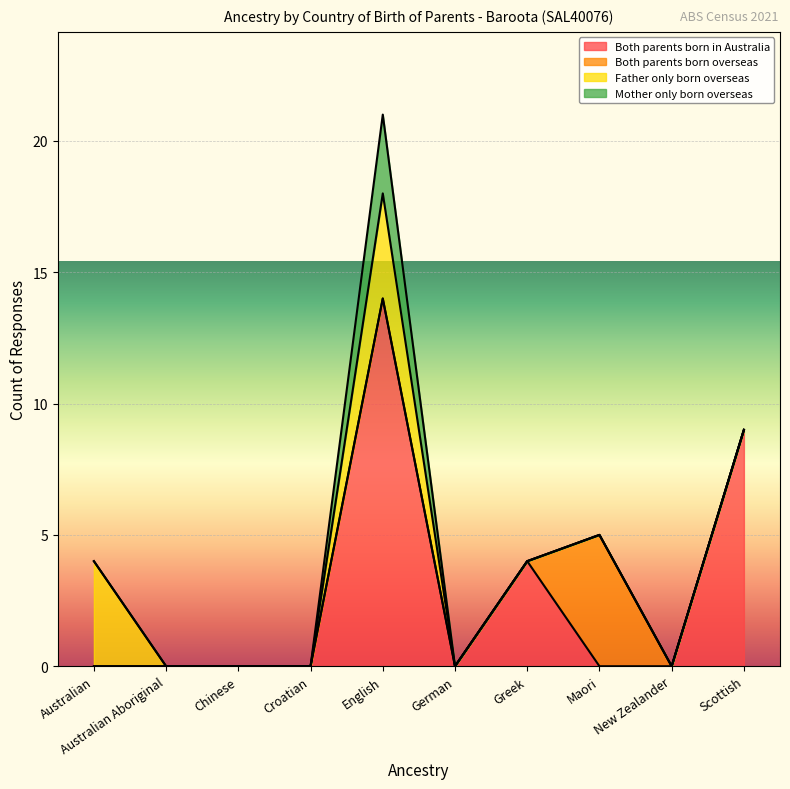

Where is the first local maximum for Mother only born overseas?

English